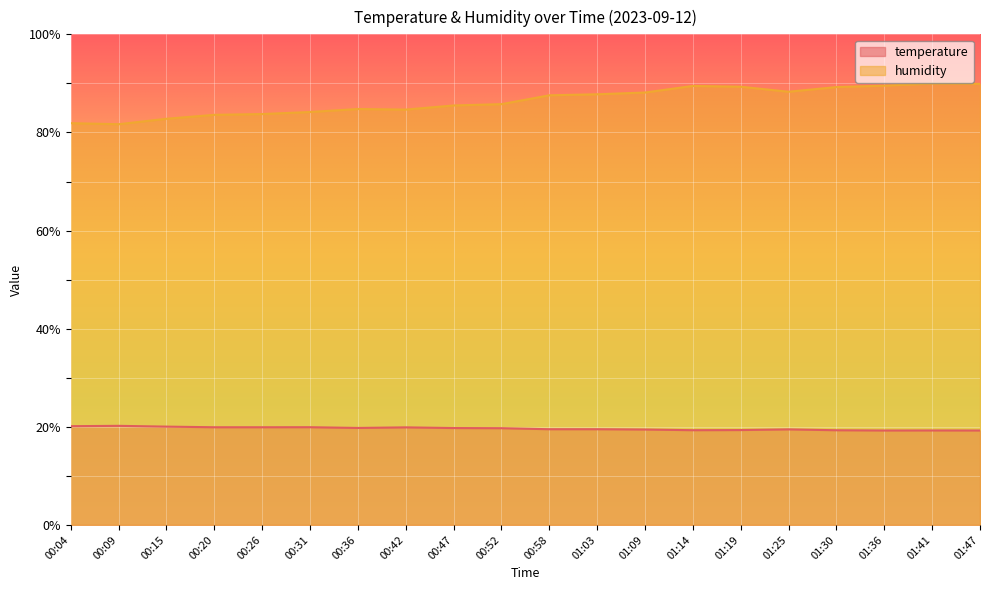

True or false: humidity has more than 1 points higher than both neighbors.

True